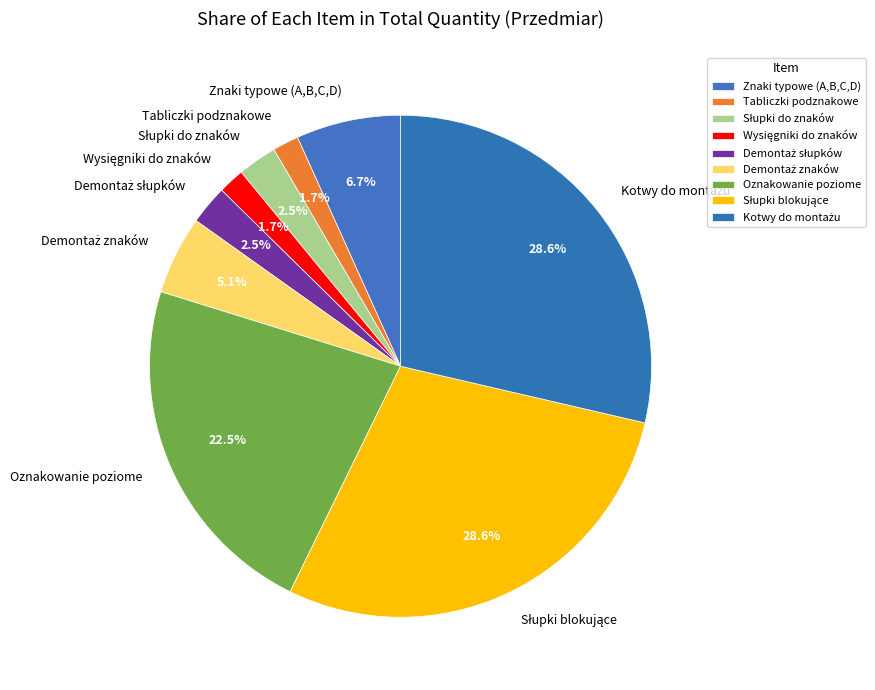

To the nearest percent, what is the difference between the largest and smallest slice percentages?

27%